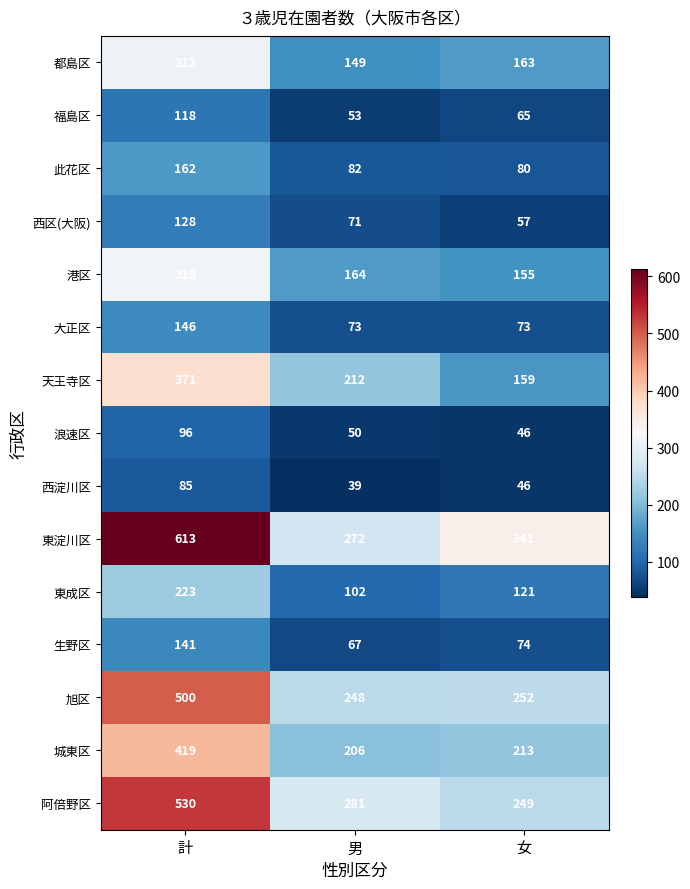

Which series has the largest total across all categories?

東淀川区